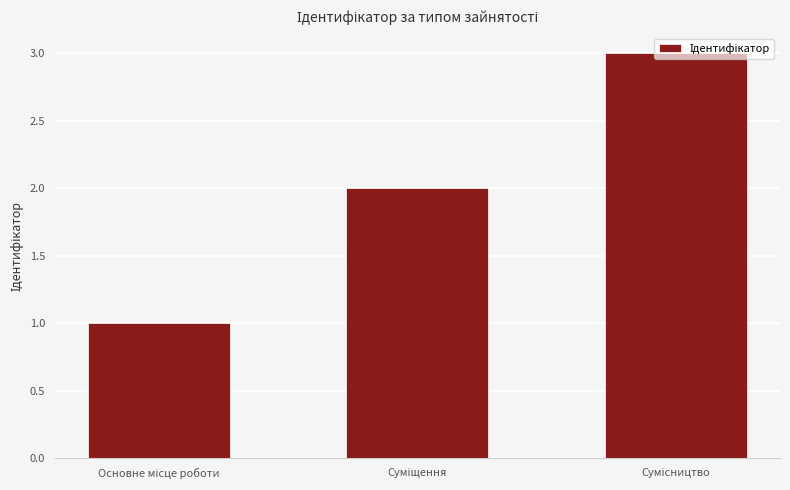

What is the sum of all values?

6